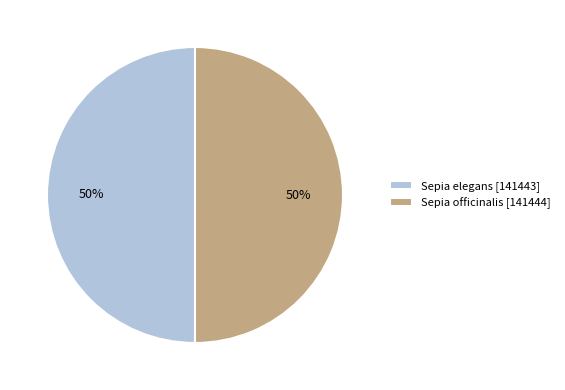

Approximately how many times larger is the value at Sepia officinalis [141444] compared to Sepia elegans [141443]?

1.0